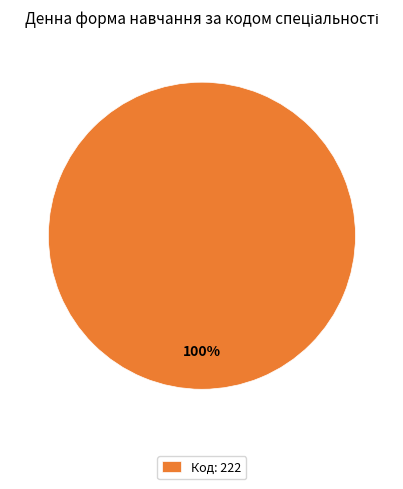

Which category accounts for the majority?

Код: 222